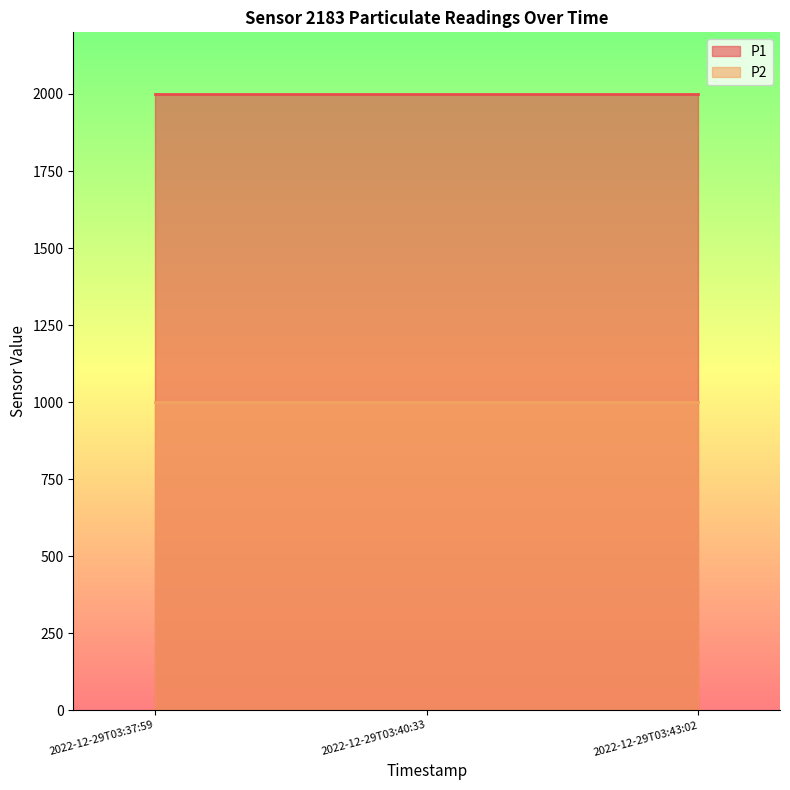

Rank the series at 2022-12-29T03:40:33 from lowest to highest value.

P2, P1